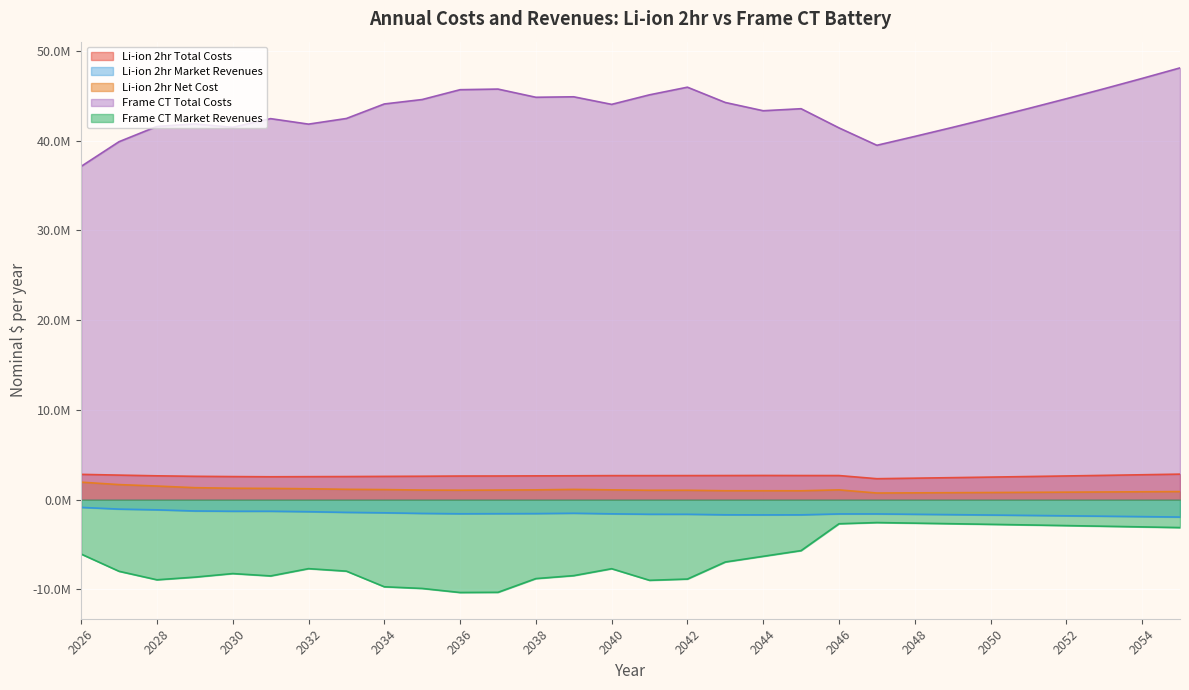

Which series has the widest spread of values?

Frame CT Total Costs